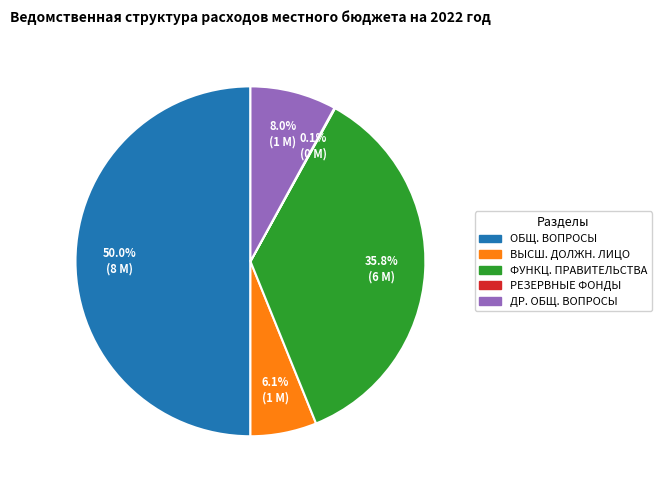

To the nearest percent, what is the average slice percentage?

20%